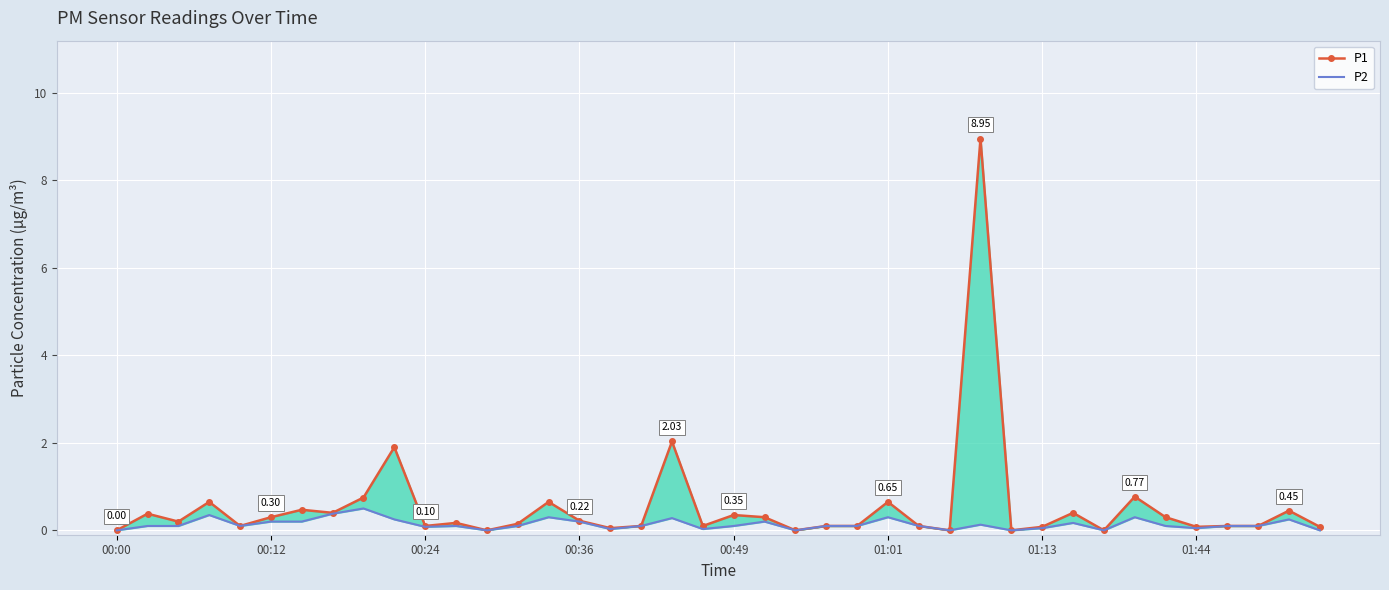

True or false: P1 and P2 cross at least once.

False